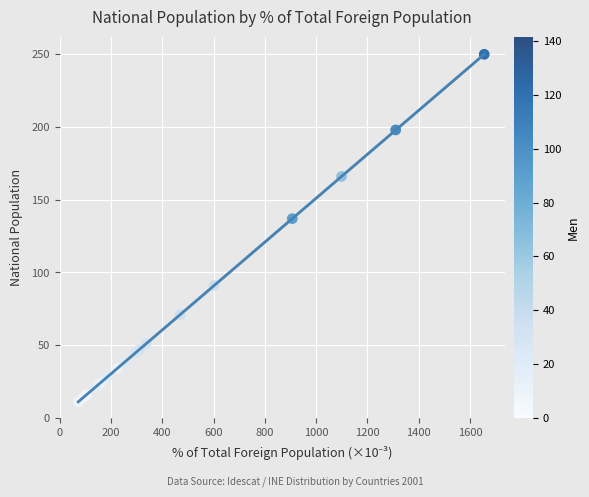

What Y value in the scatter plot is closest to 130?

137